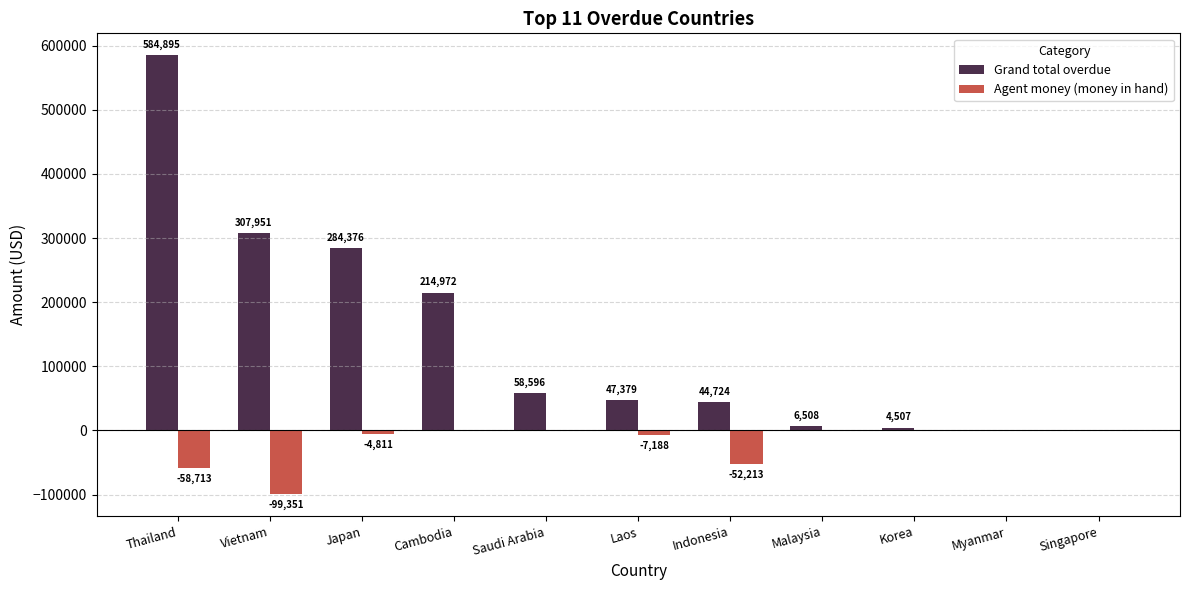

What is the average value of the Grand total overdue series?

141264.3